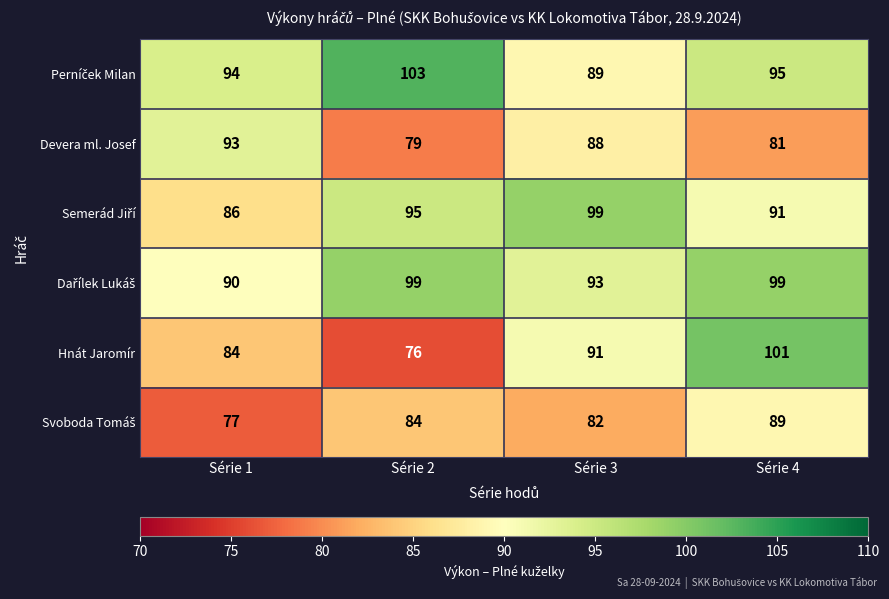

What is the total value across all series at Série 2?

536